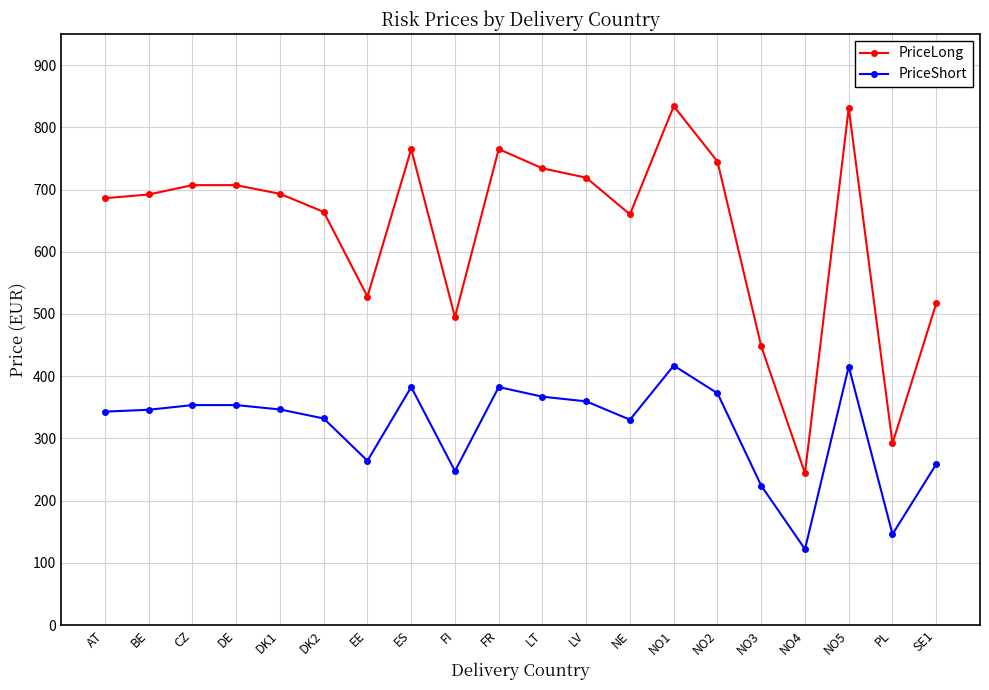

What is the total value across all series at NO3?

672.0